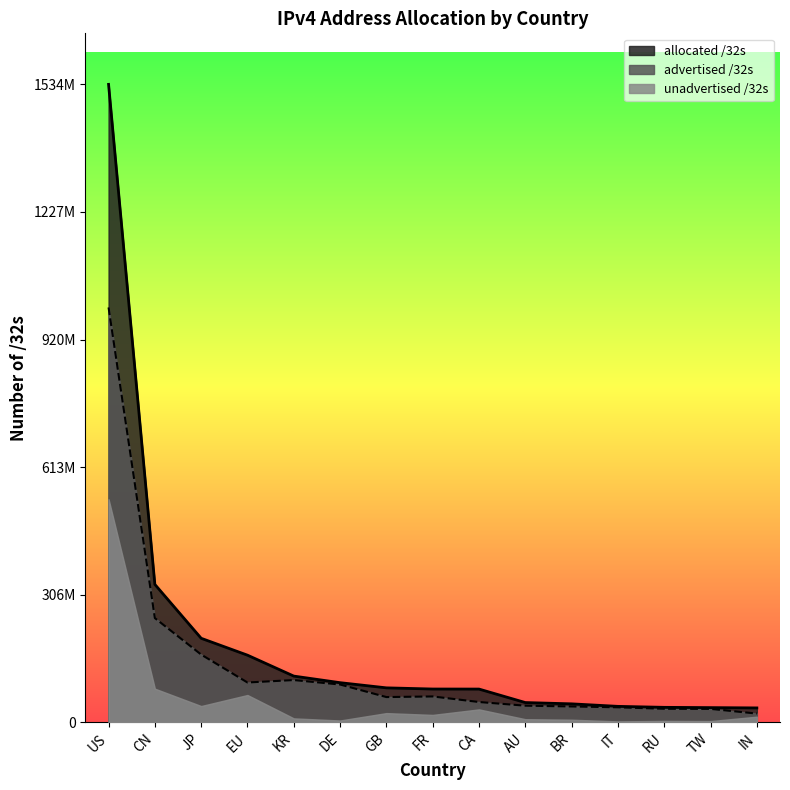

What is the sum of the advertised /32s values at DE and CN?

341596528